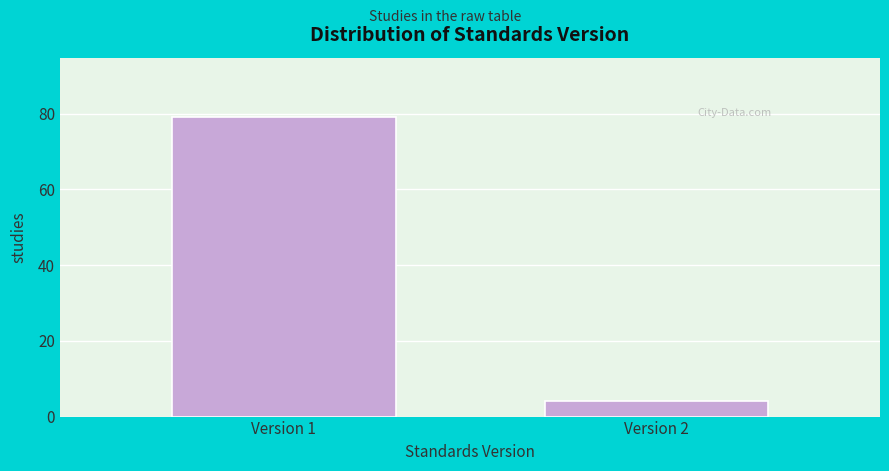

Reading left to right, list all the values displayed in this chart.

Version 1=79	Version 2=4